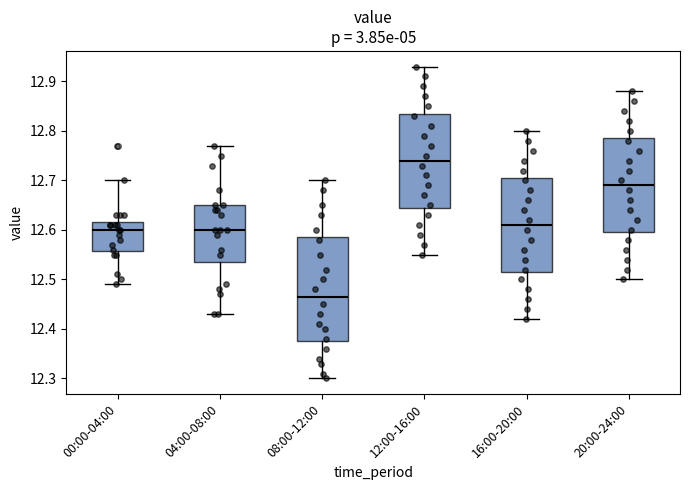

Which box is the tallest, from its lower edge to its upper edge?

08:00-12:00